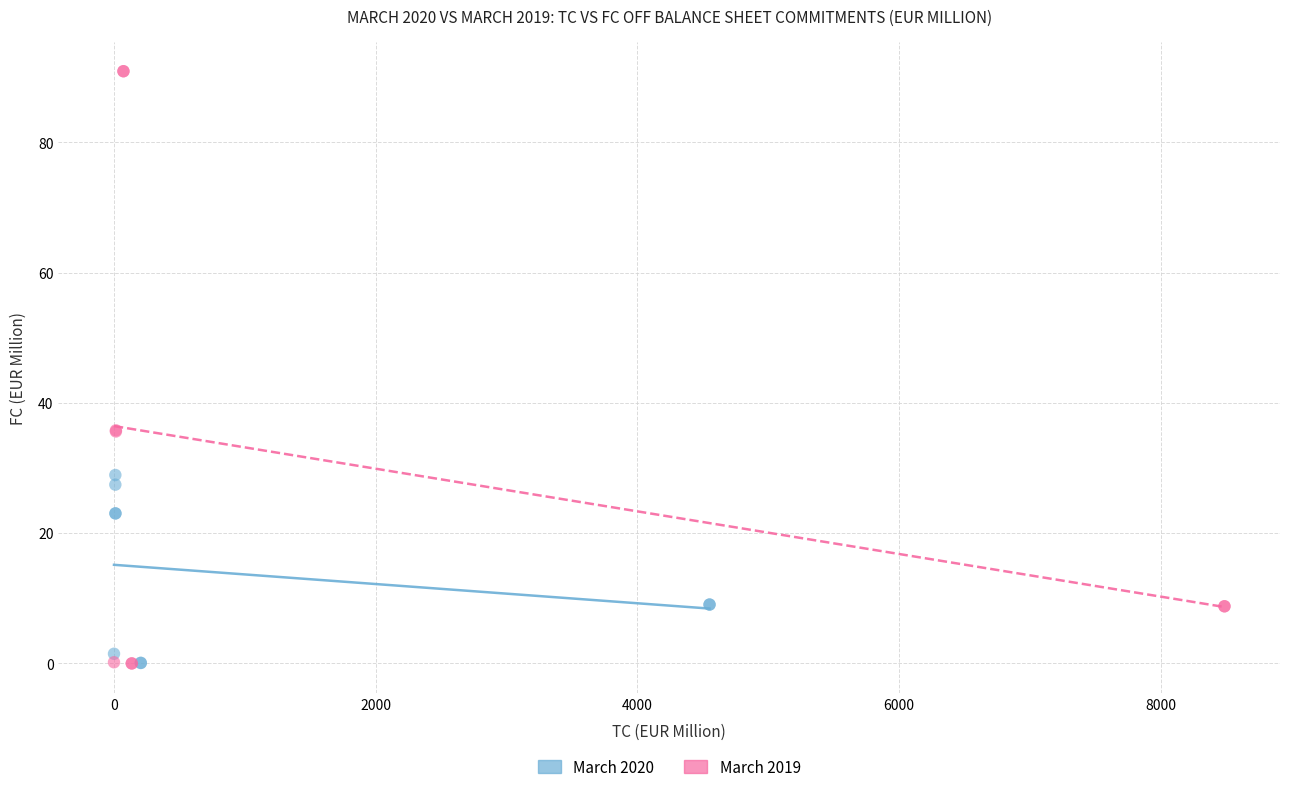

Which series contains the highest Y value?

March 2019